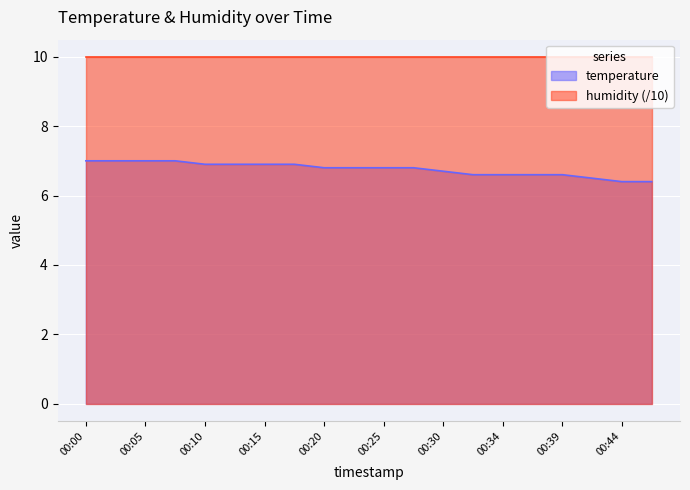

What is the change in value from 00:10 to 00:37?

-0.3